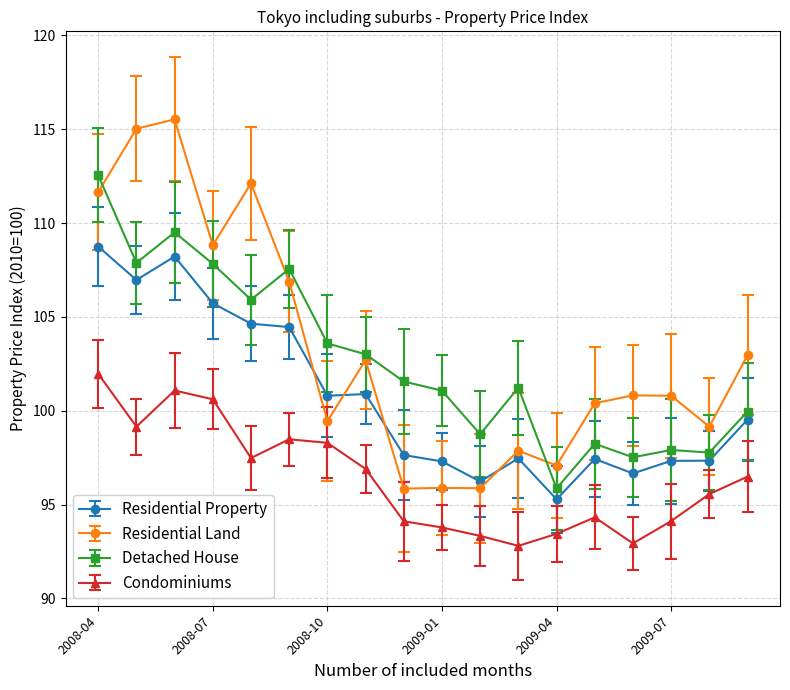

True or false: Condominiums and Residential Land intersect in this chart.

False